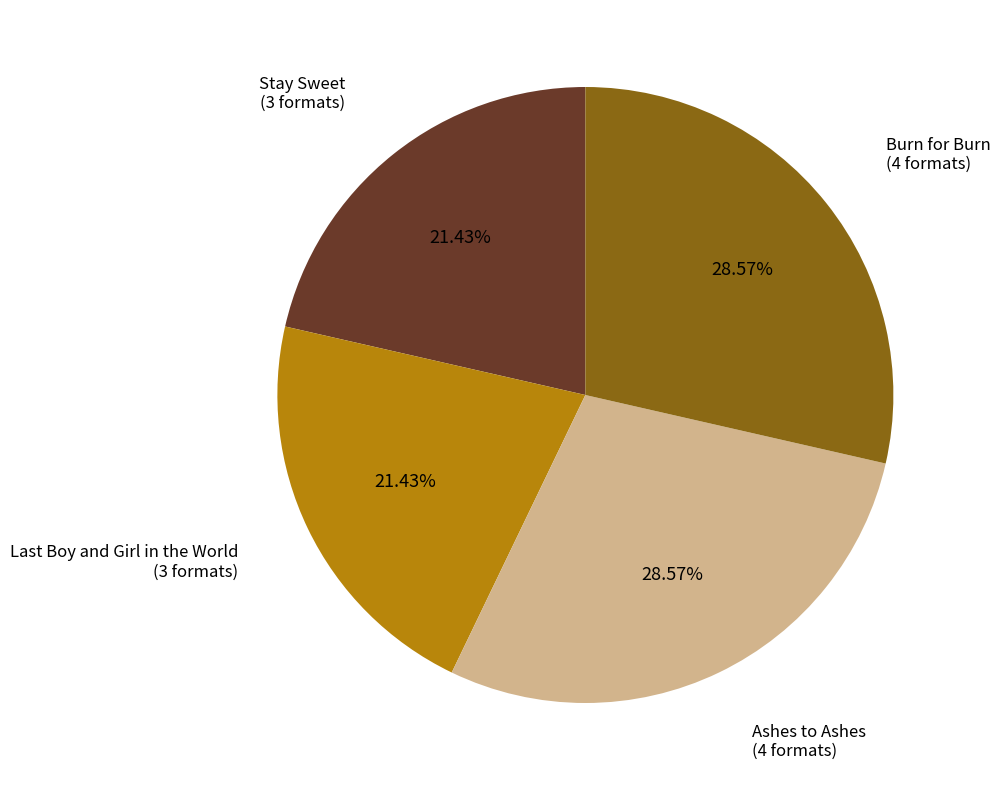

Does Stay Sweet account for over 50% of the chart?

No